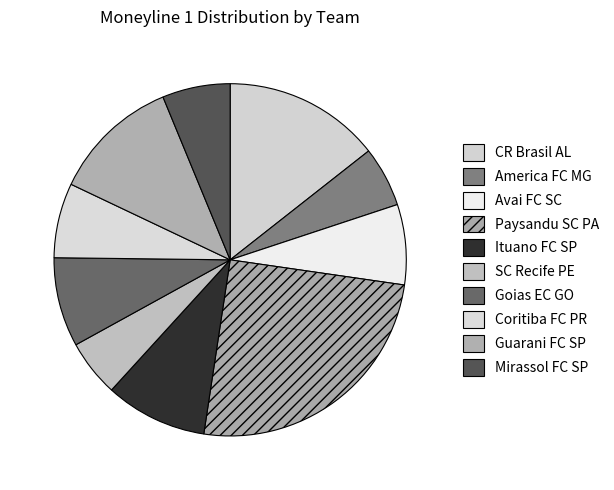

How many segments does this pie chart have?

10